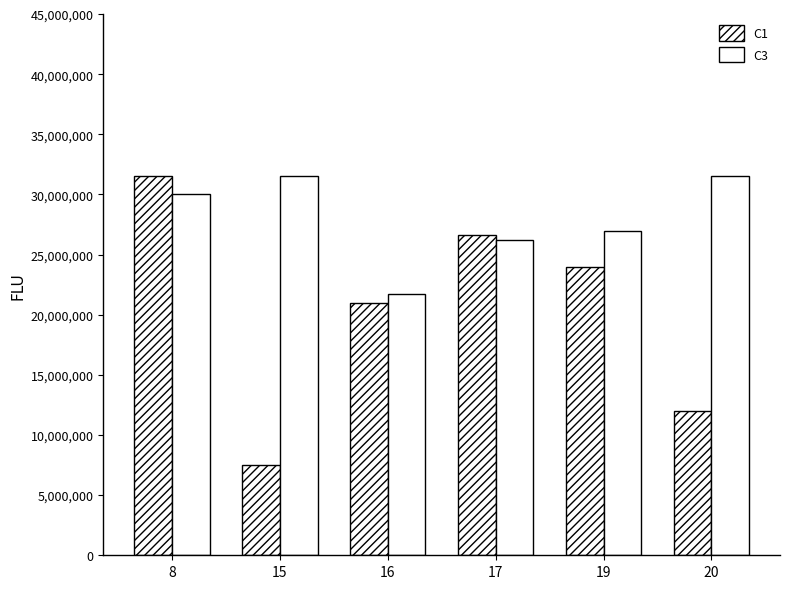

How many C1 values are between 12000000 and 26625000?

4